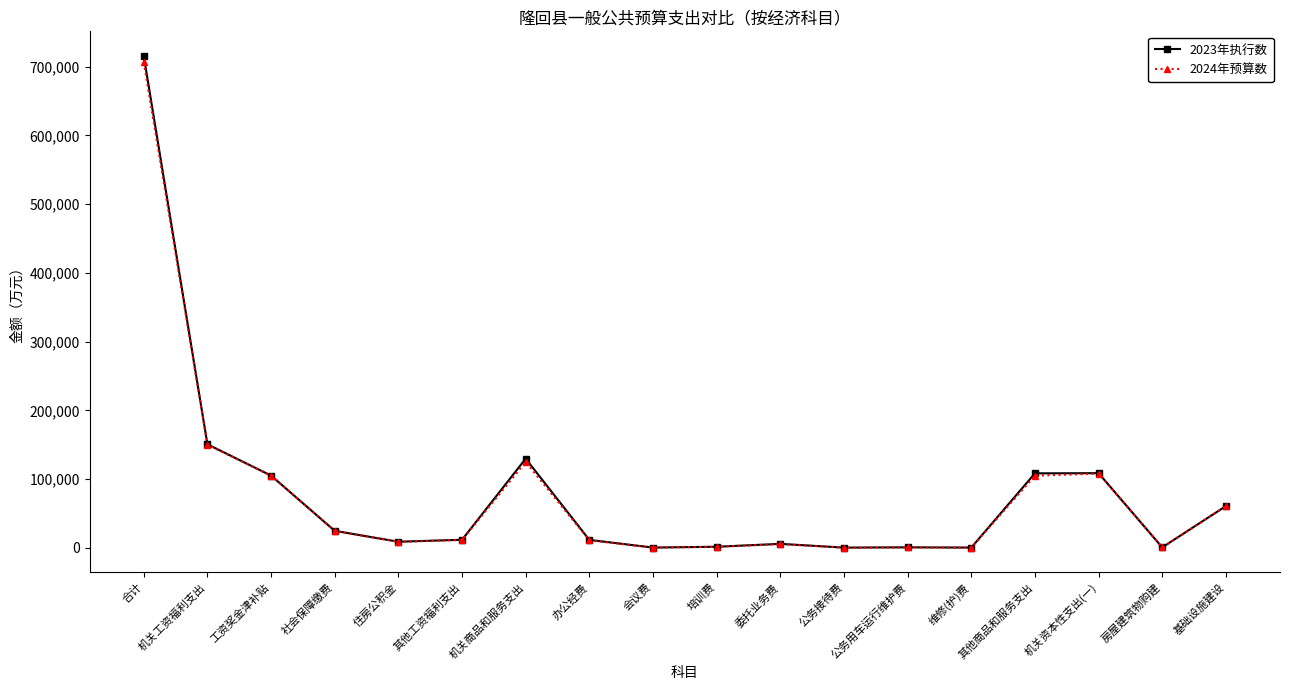

Which series has the widest spread of values?

2023年执行数